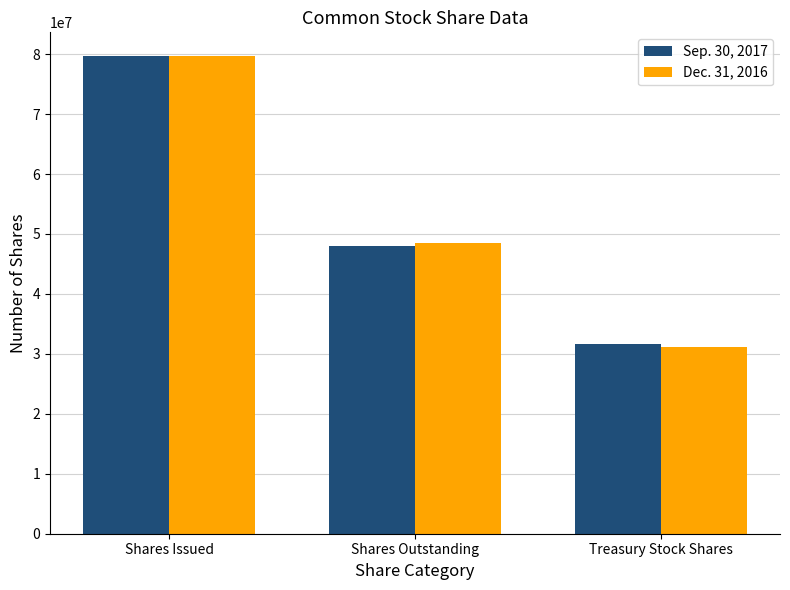

Which series has the widest spread of values?

Dec. 31, 2016